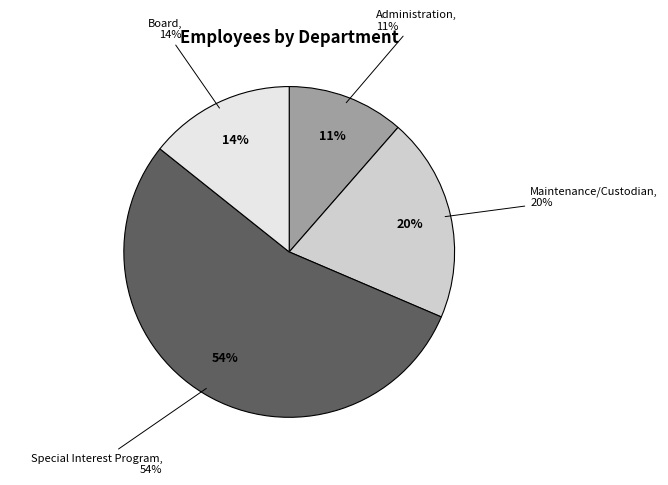

Which category accounts for the majority?

Special Interest Program